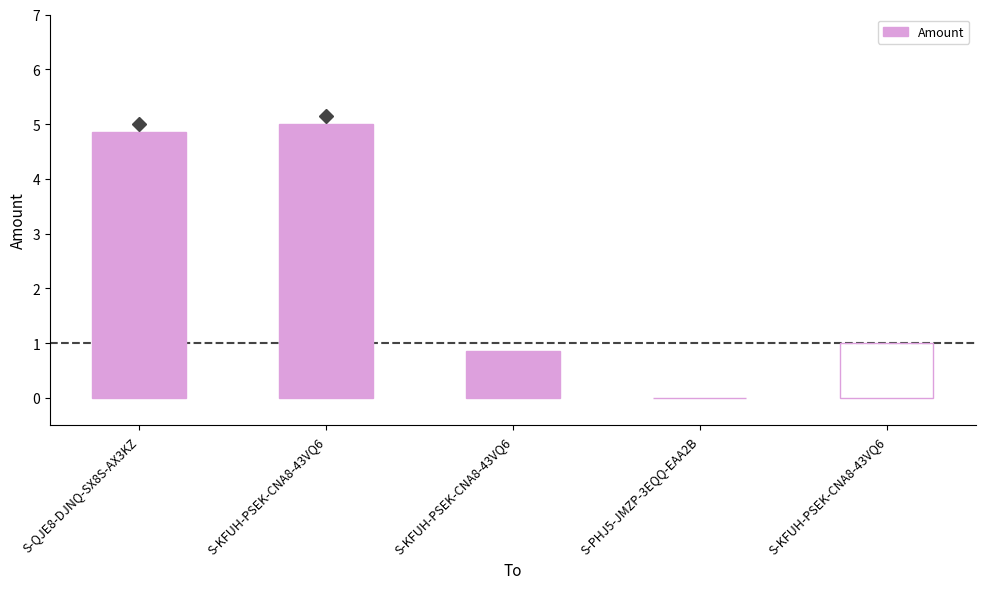

True or false: the data shows -2.1 at S-PHJ5-JMZP-3EQQ-EAA2B.

False